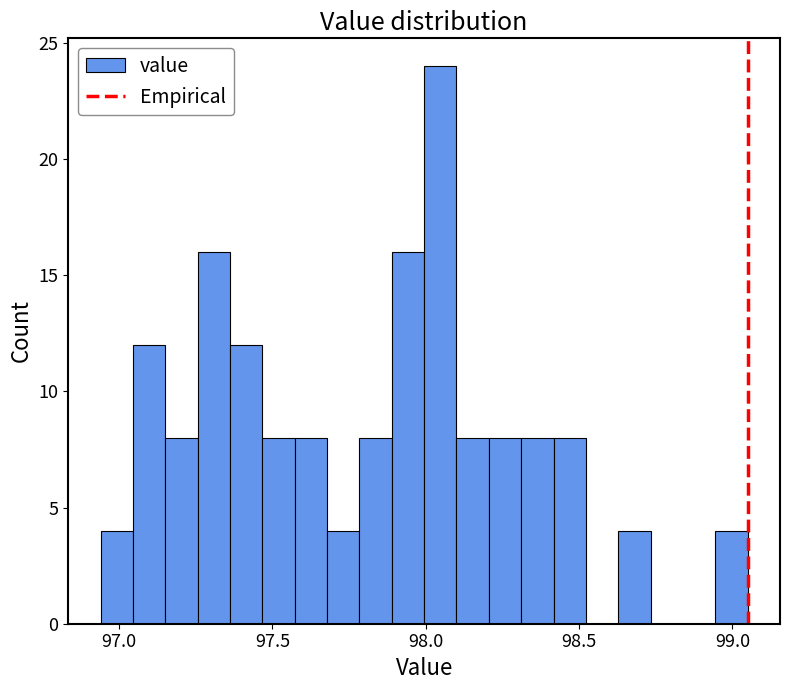

Around what value on the x-axis is the tallest bar? Give the approximate position of its centre, as read against the axis.

98.05